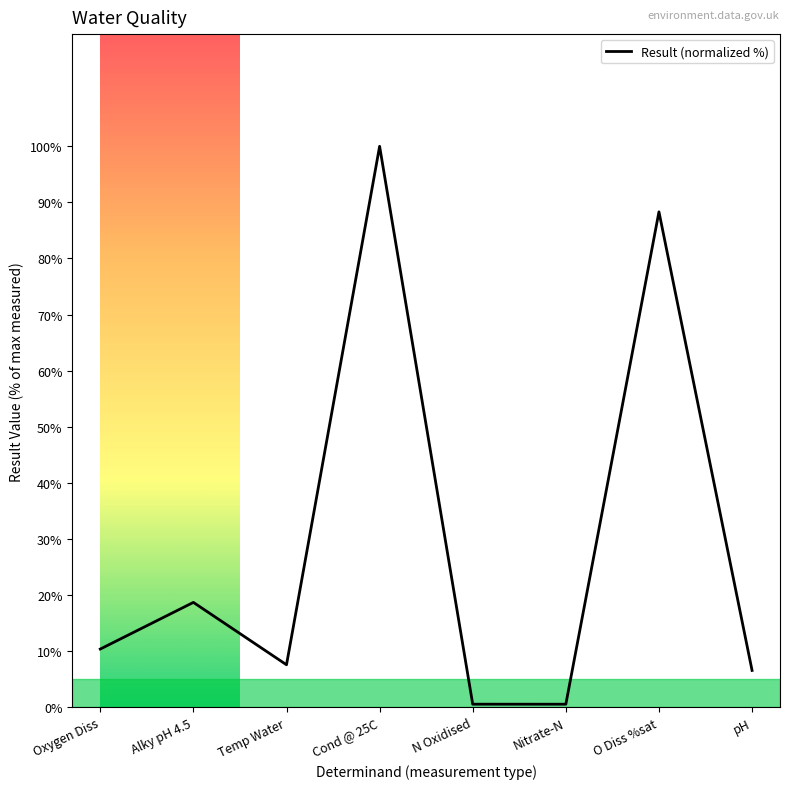

The value at Temp Water is 7.6. True or false?

True